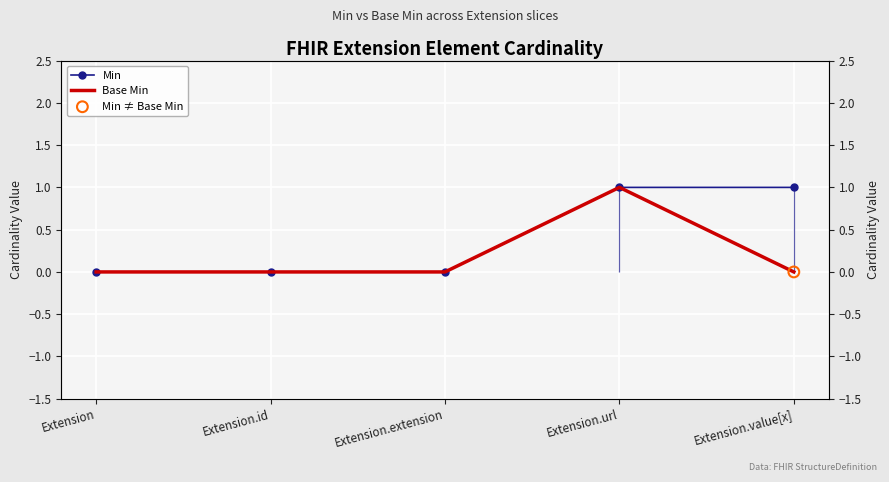

At which category is the sum across all series the highest?

Extension.url